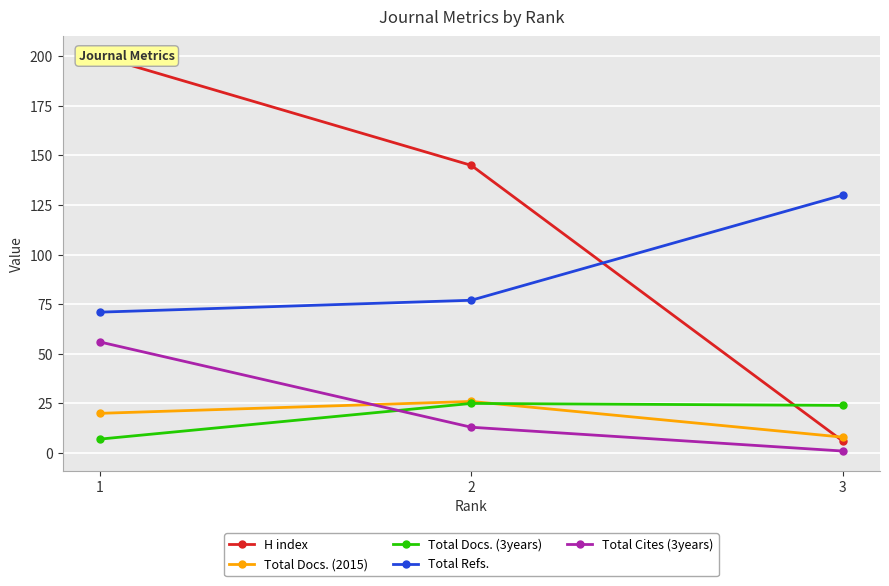

Reading right to left, what are all the values shown in this chart?

H index: 3=6	2=145	1=200
Total Docs. (2015): 3=8	2=26	1=20
Total Docs. (3years): 3=24	2=25	1=7
Total Refs.: 3=130	2=77	1=71
Total Cites (3years): 3=1	2=13	1=56